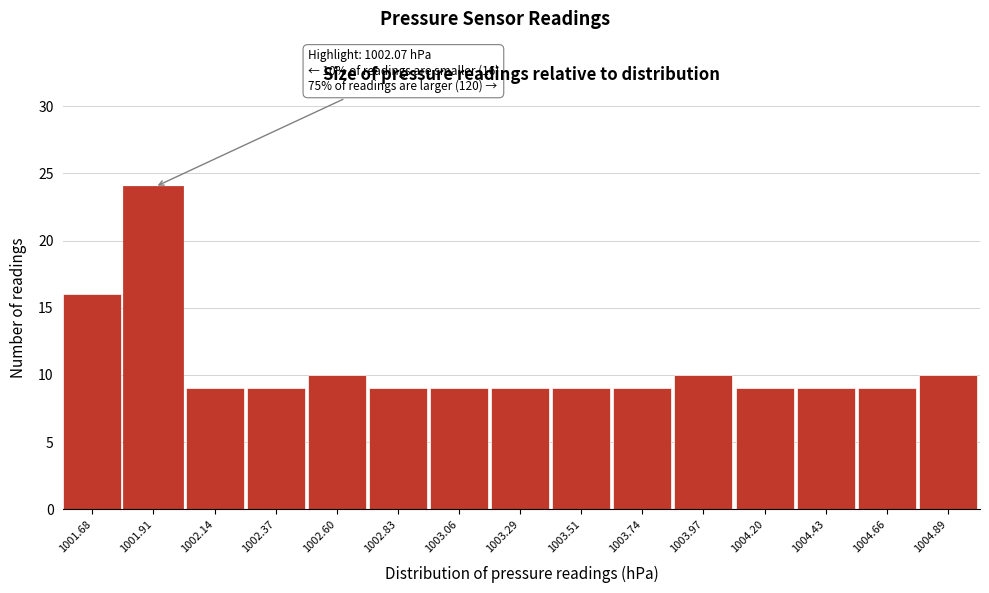

Reading left to right, what are all the values shown in this chart?

16	24	9	9	10	9	9	9	9	9	10	9	9	9	10